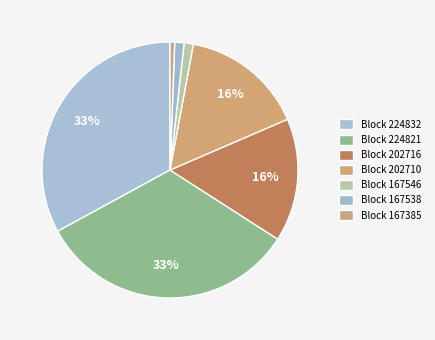

Count the number of slices in the pie.

7